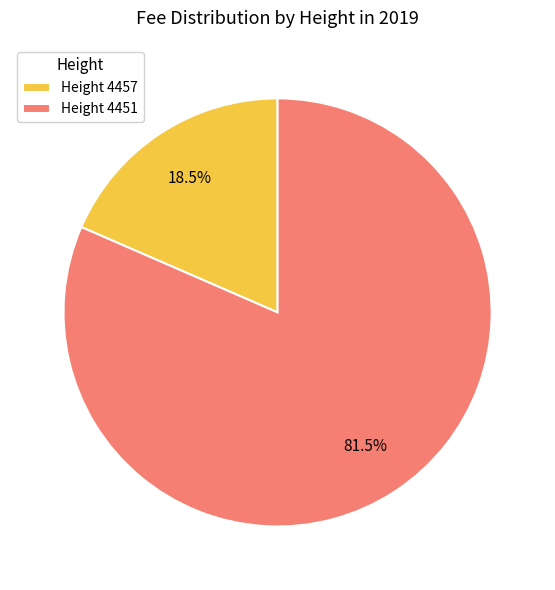

Combined, do Height 4451 and Height 4457 account for over 50%?

Yes